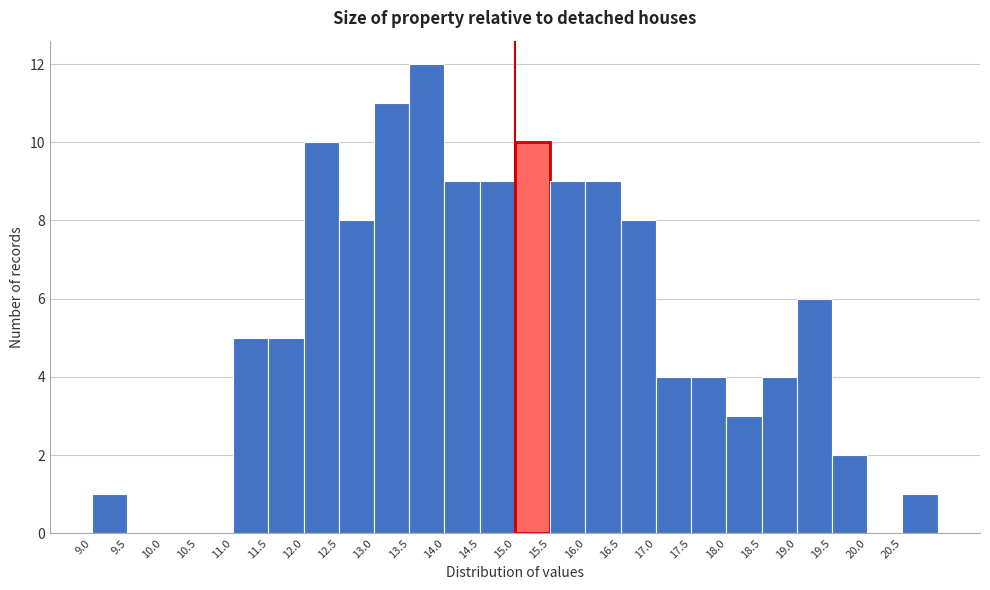

Reading left to right, list every bar in this chart as the range it spans on the x-axis followed by its height. The values are not printed on the chart, so give them approximately, as read against the axis.

9.0 to 9.5: 1
9.5 to 10.0: 0
10.0 to 10.5: 0
10.5 to 11.0: 0
11.0 to 11.5: 5
11.5 to 12.0: 5
12.0 to 12.5: 10
12.5 to 13.0: 8
13.0 to 13.5: 11
13.5 to 14.0: 12
14.0 to 14.5: 9
14.5 to 15.0: 9
15.0 to 15.5: 10
15.5 to 16.0: 9
16.0 to 16.5: 9
16.5 to 17.0: 8
17.0 to 17.5: 4
17.5 to 18.0: 4
18.0 to 18.5: 3
18.5 to 19.0: 4
19.0 to 19.5: 6
19.5 to 20.0: 2
20.0 to 20.5: 0
20.5 to 21.0: 1